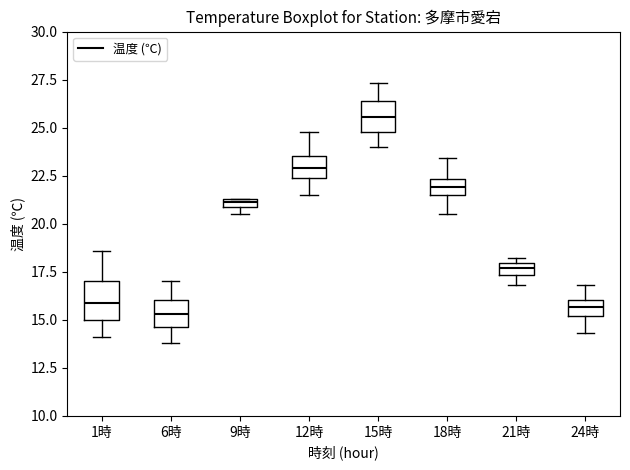

Where is the lower edge of the box for 12時 on the y-axis? The values are not printed on the chart, so give them approximately, as read against the axis.

22.5